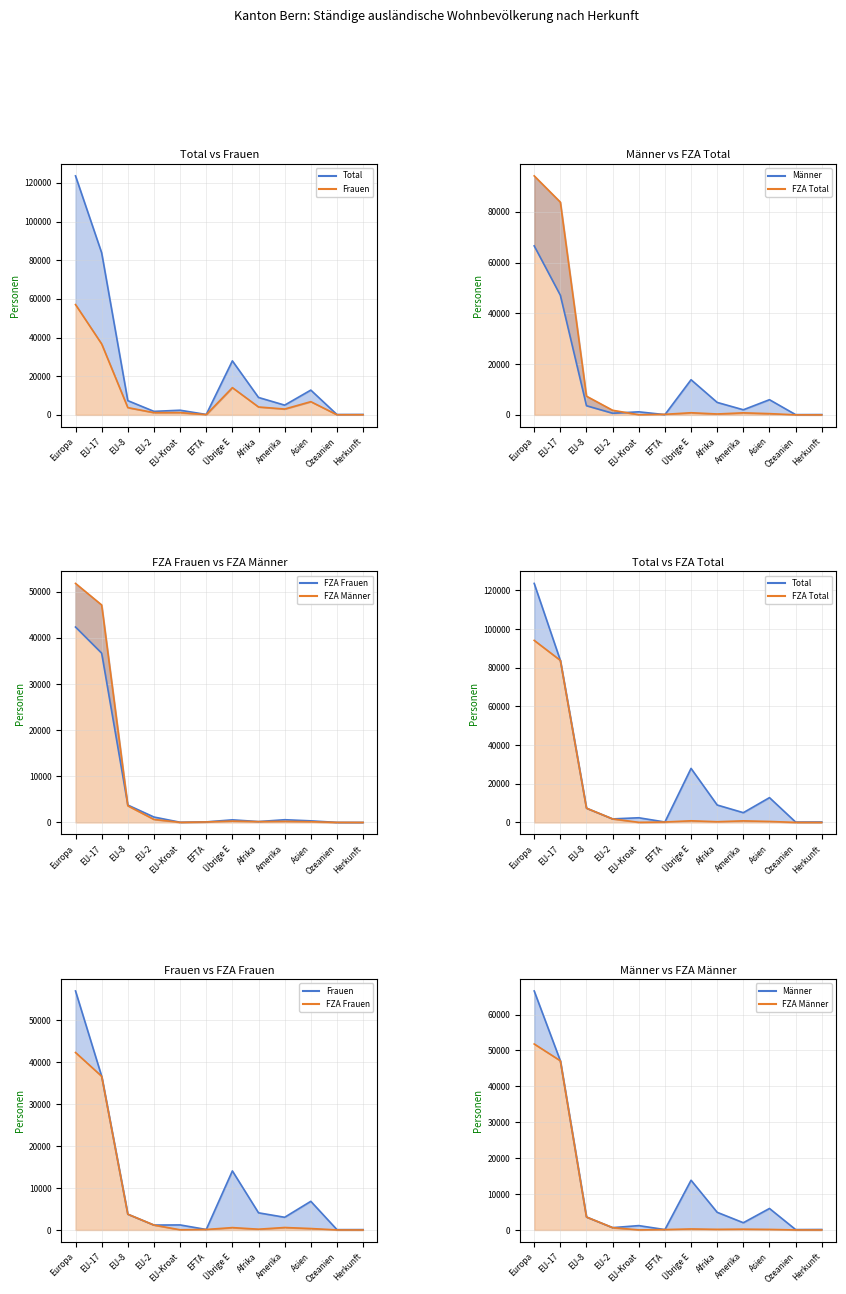

What is the total value across all series at Europa?

435482